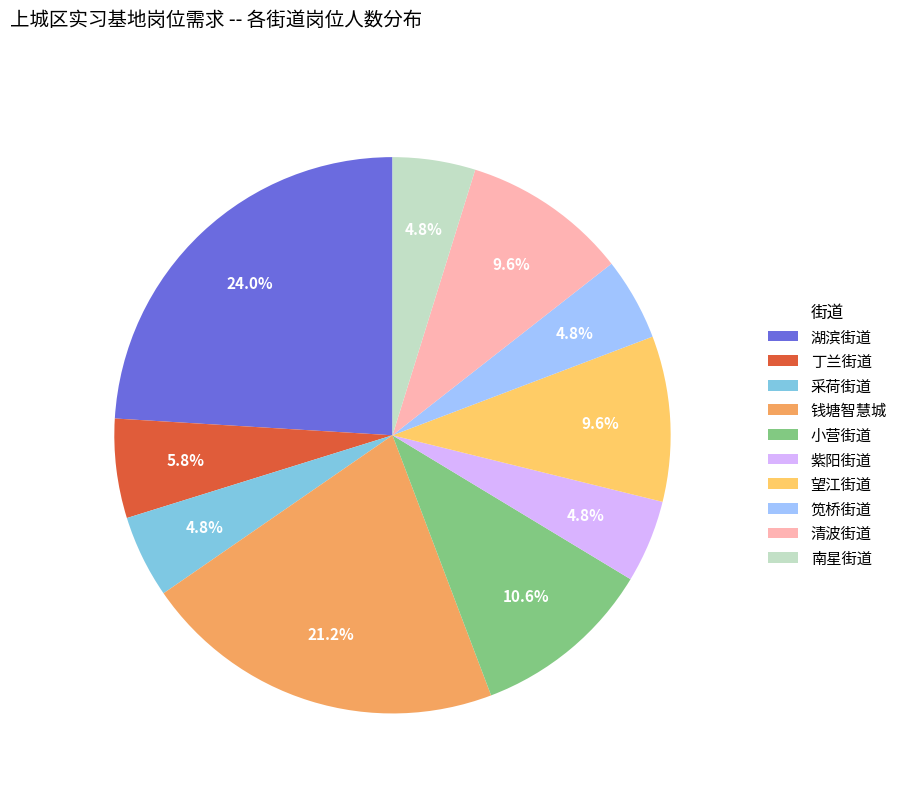

To the nearest percent, what percentage of the pie is 丁兰街道?

6%